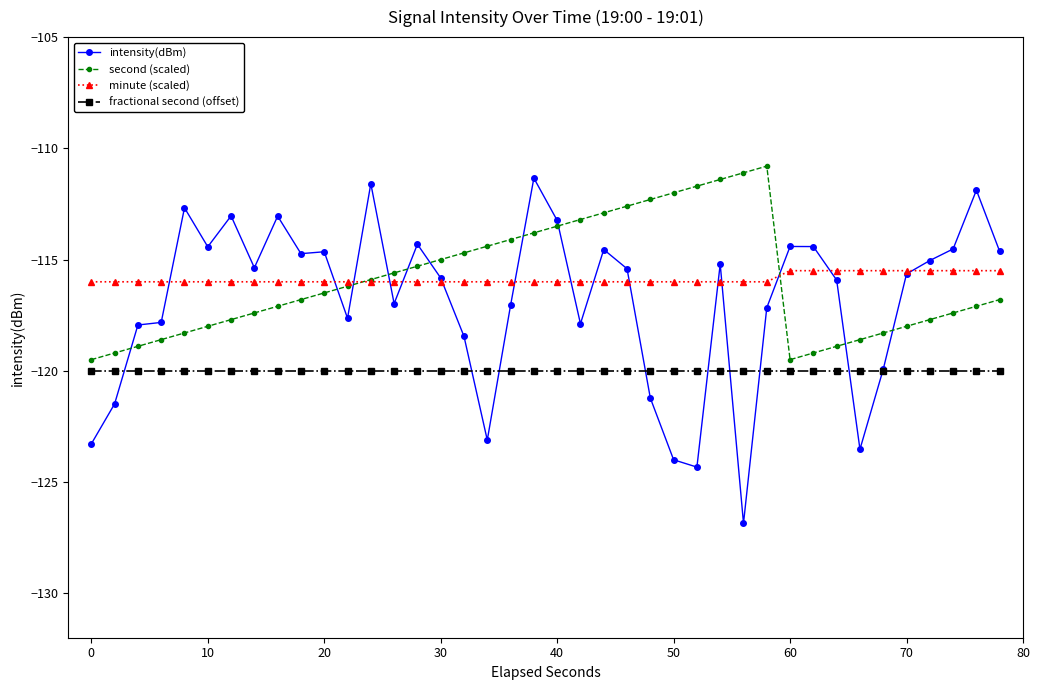

True or false: intensity(dBm) has more than 1 points higher than both neighbors.

True